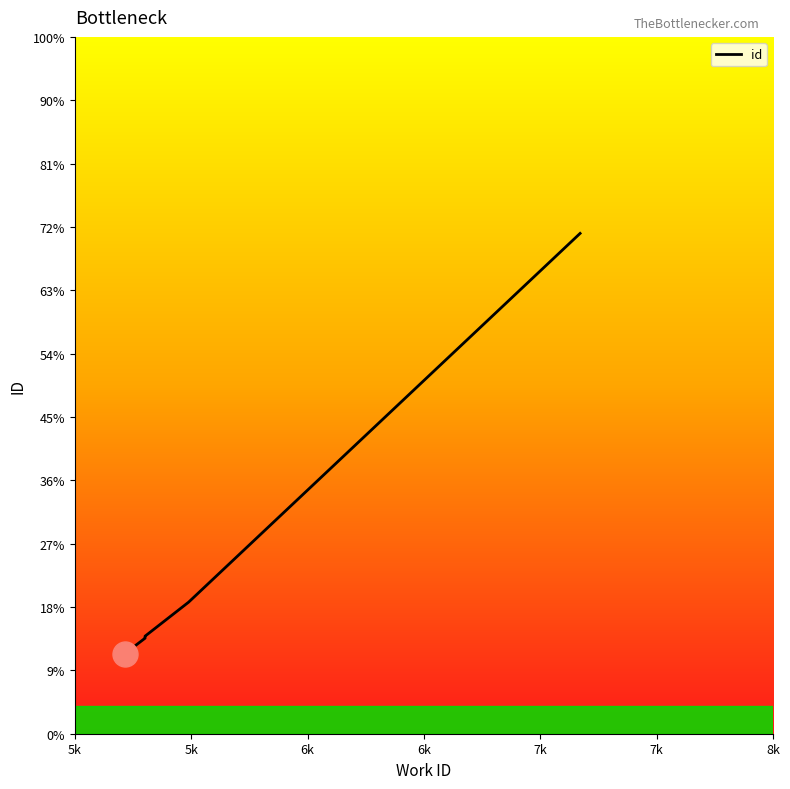

What is the change in value from 7k to 8k?

+1